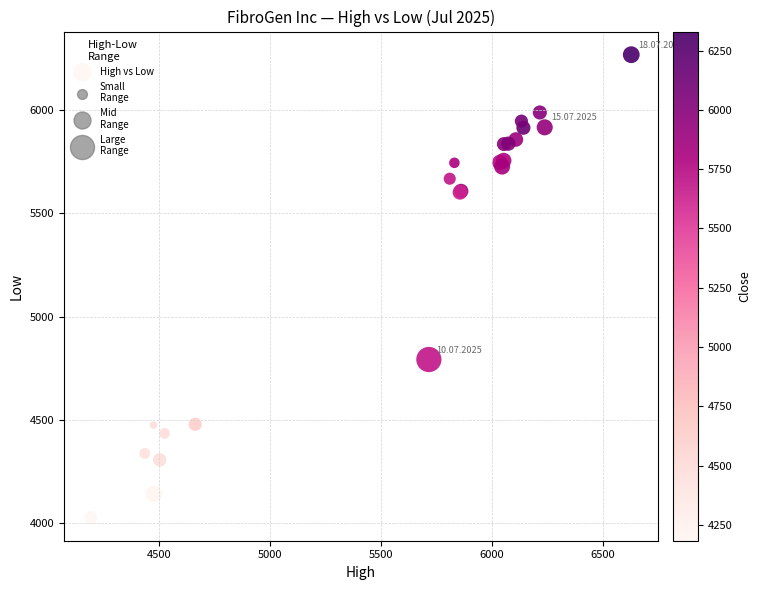

What Y value in the scatter plot is closest to 5147?

4792